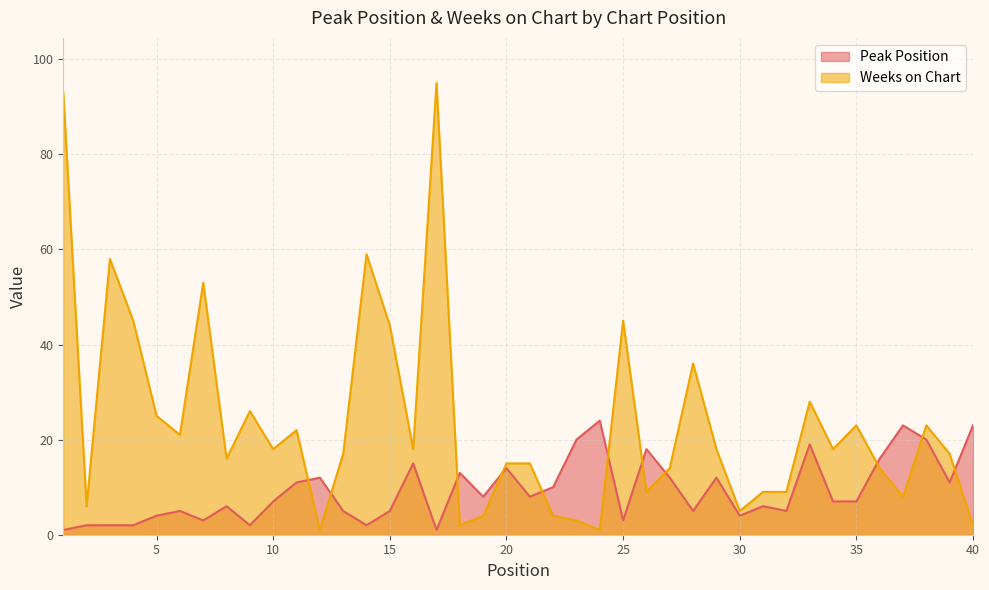

After their last crossing, which series has the higher values: Peak Position or Weeks on Chart?

Peak Position